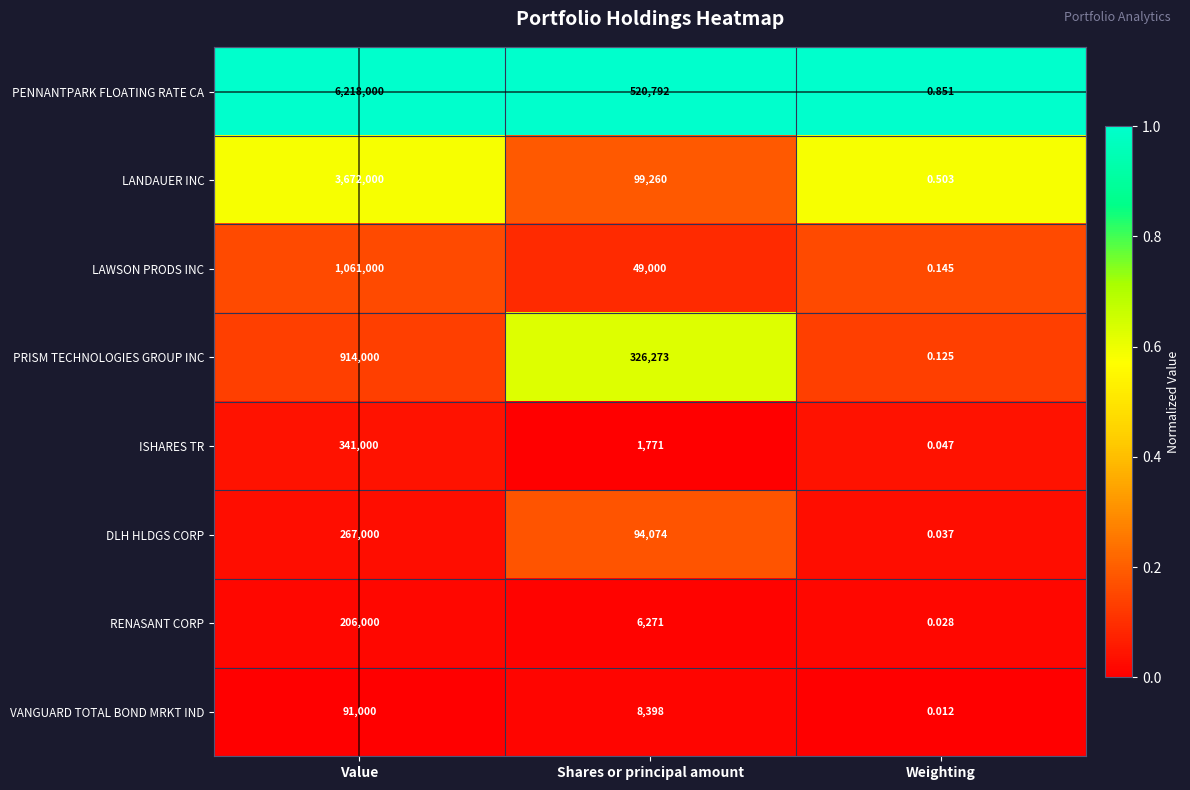

Is the value of DLH HLDGS CORP at Weighting greater than the value of VANGUARD TOTAL BOND MRKT IND at Value?

No